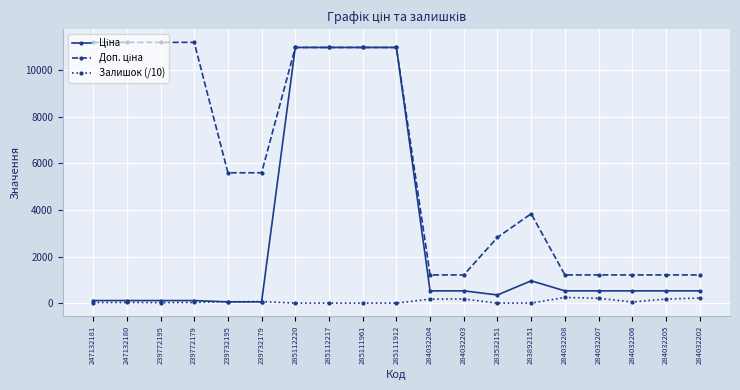

How many distinct data groups are displayed?

3